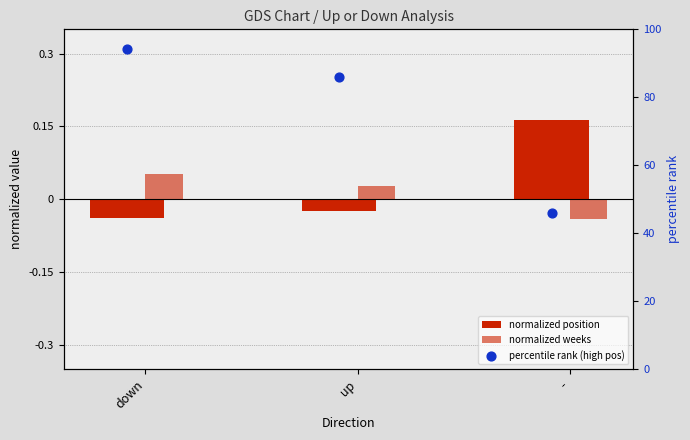

Which series has the widest spread of Y values?

percentile rank (high pos)